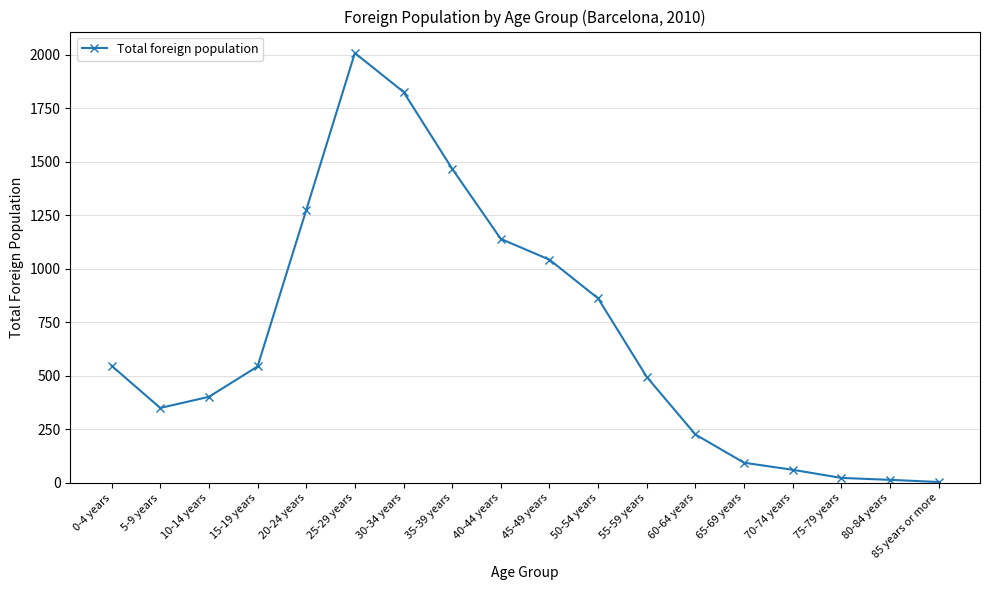

Which label corresponds to the largest value in the chart?

25-29 years